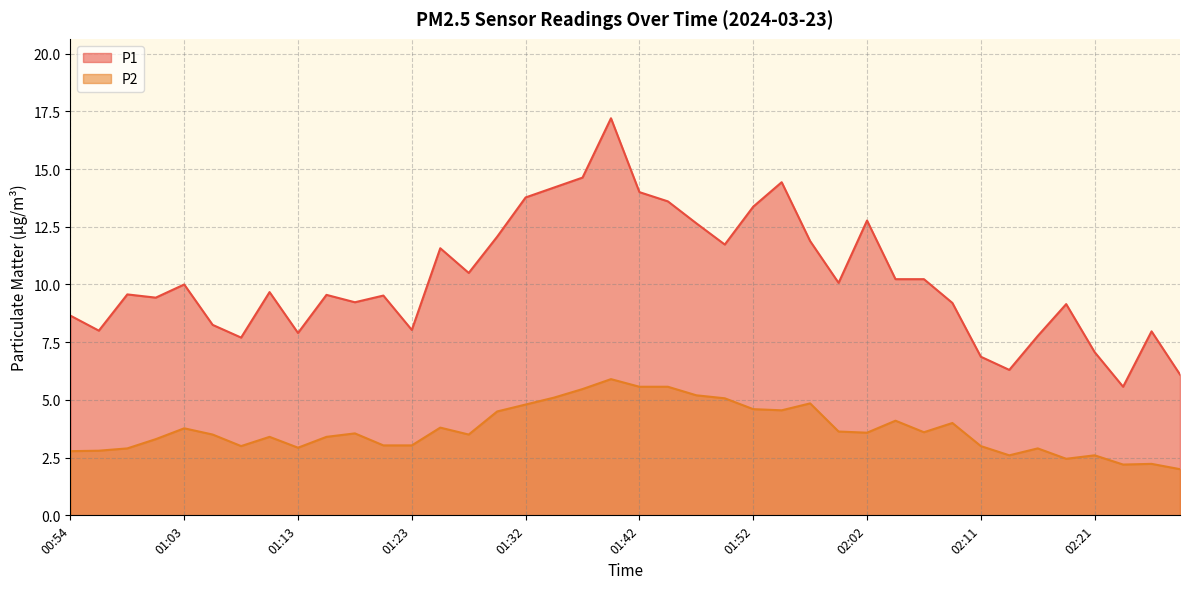

What is the greatest value displayed?

17.2